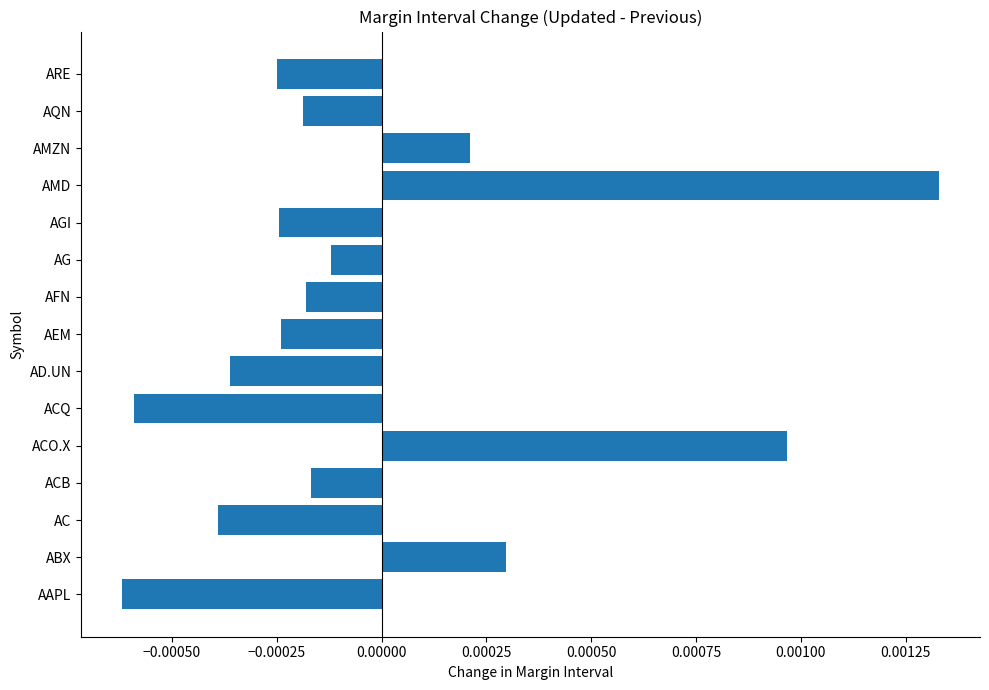

Between AD.UN and AG, which is larger?

AG